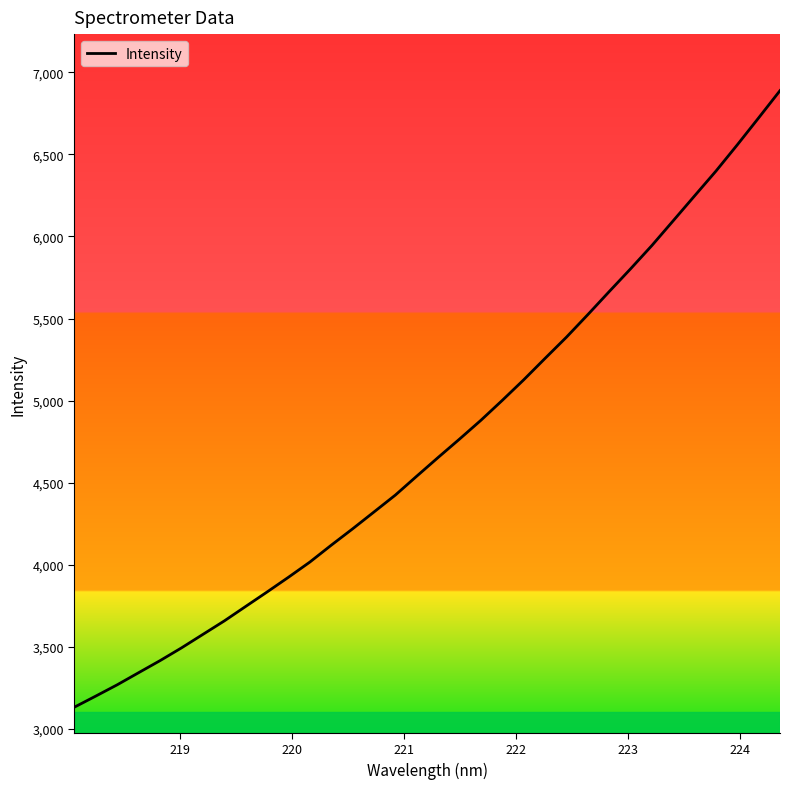

What is the difference between the maximum and minimum values?

3757.3